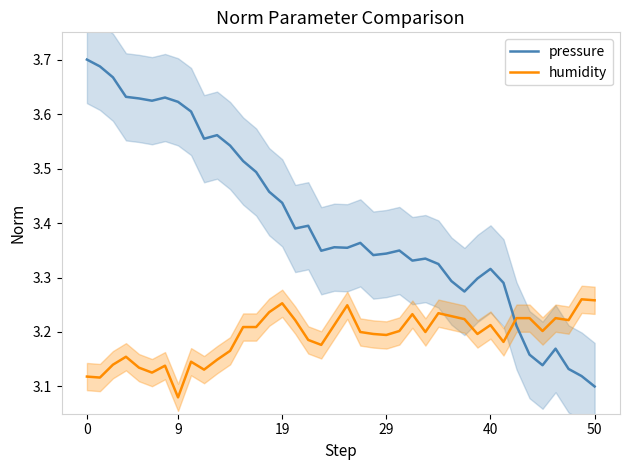

The humidity series shows 3.2 at 22. True or false?

True